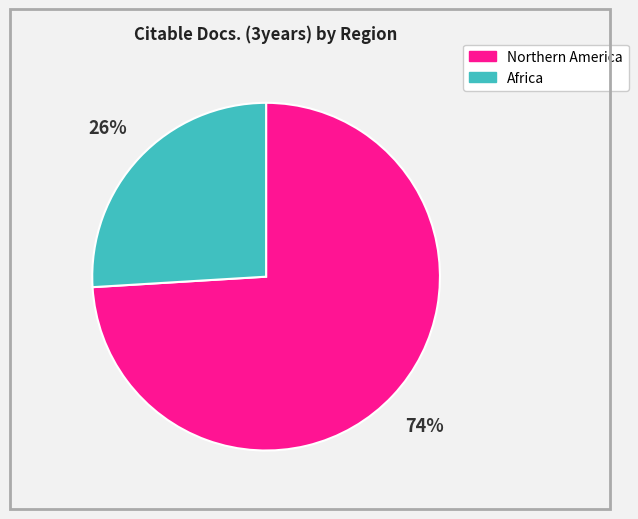

Which category has the smallest portion of the pie?

Africa